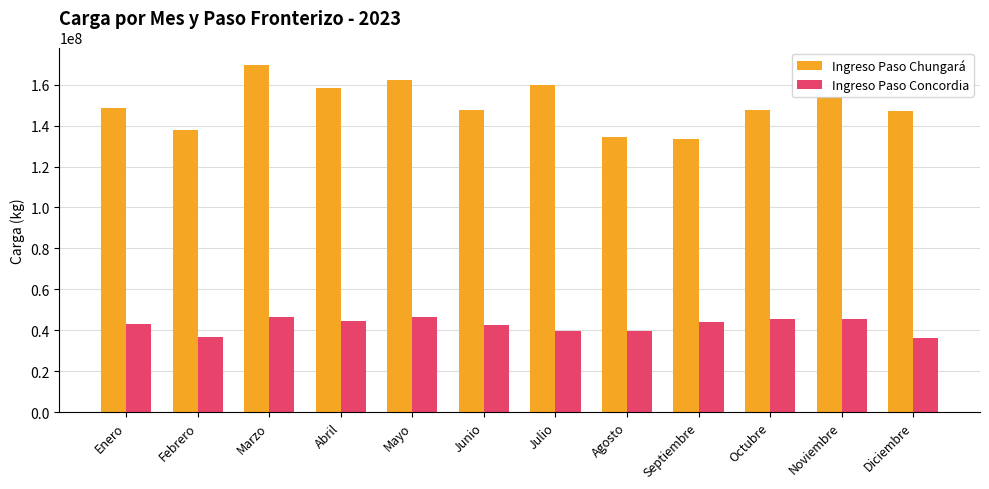

What is the difference between the highest and lowest values at Febrero?

101362389.7